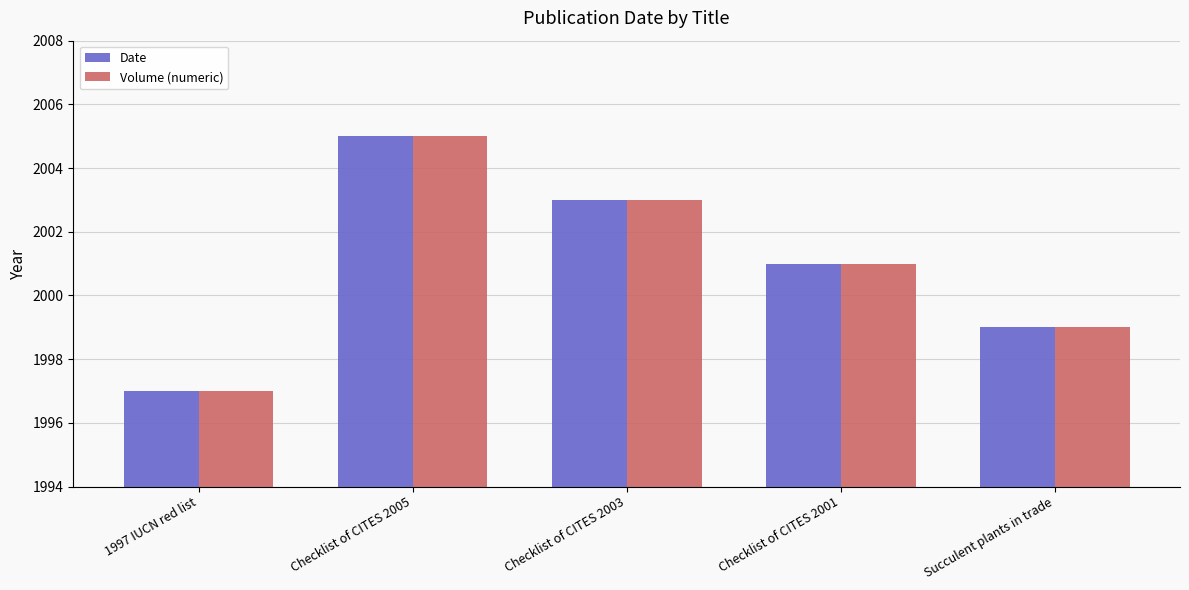

At which category is the sum across all series the highest?

Checklist of CITES 2005